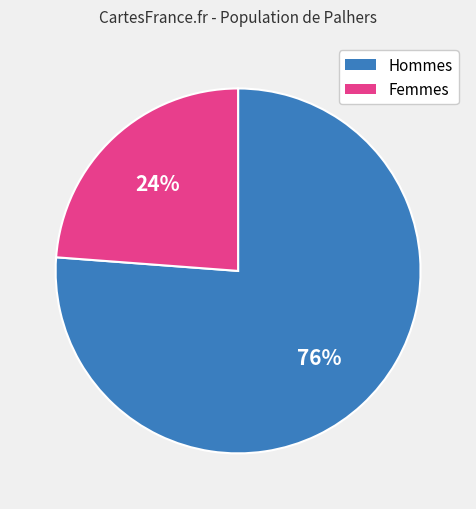

The Femmes slice represents 24% of the pie. True or false?

True